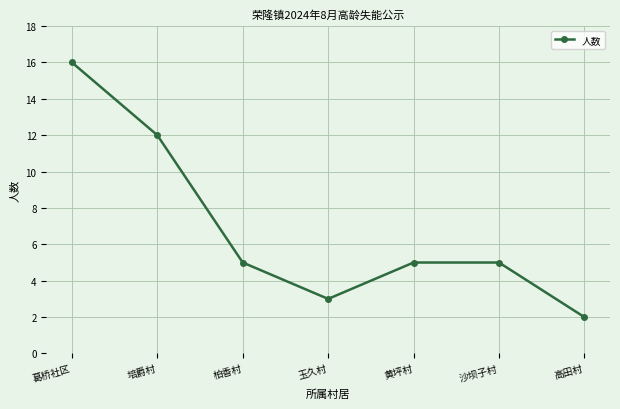

Count the number of categories in the chart.

7